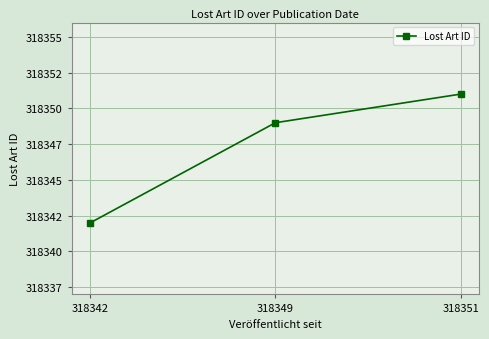

Reading right to left, what are all the values shown in this chart?

318351	318349	318342